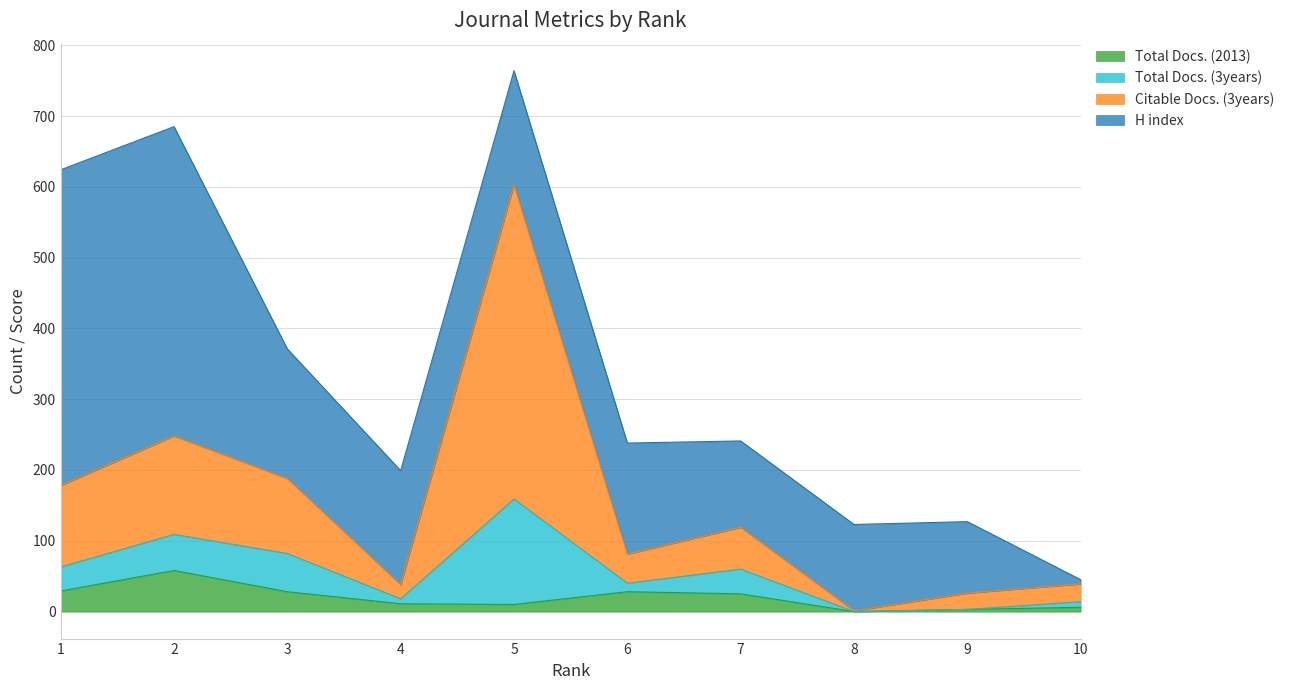

True or false: Total Docs. (2013) and Total Docs. (3years) intersect in this chart.

False